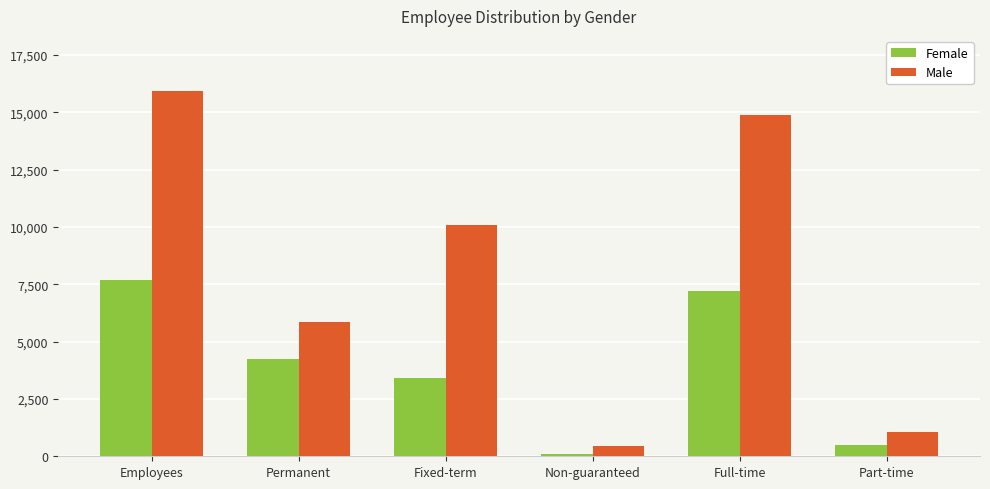

List the labels in order of Female value, largest first.

Employees, Full-time, Permanent, Fixed-term, Part-time, Non-guaranteed